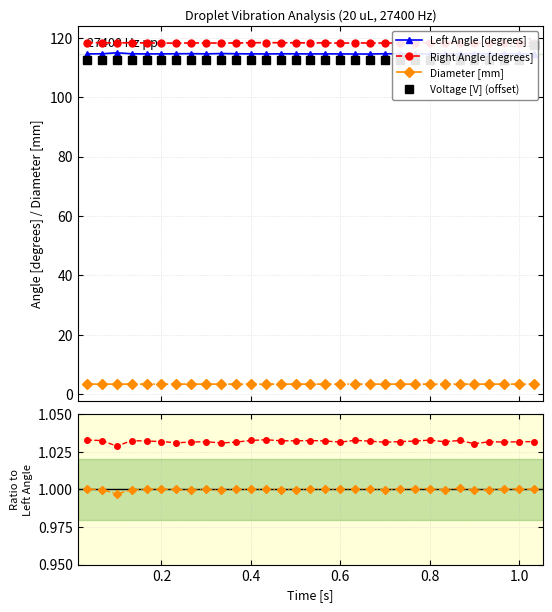

True or false: Diam ratio and Right / Left Angle intersect in this chart.

False